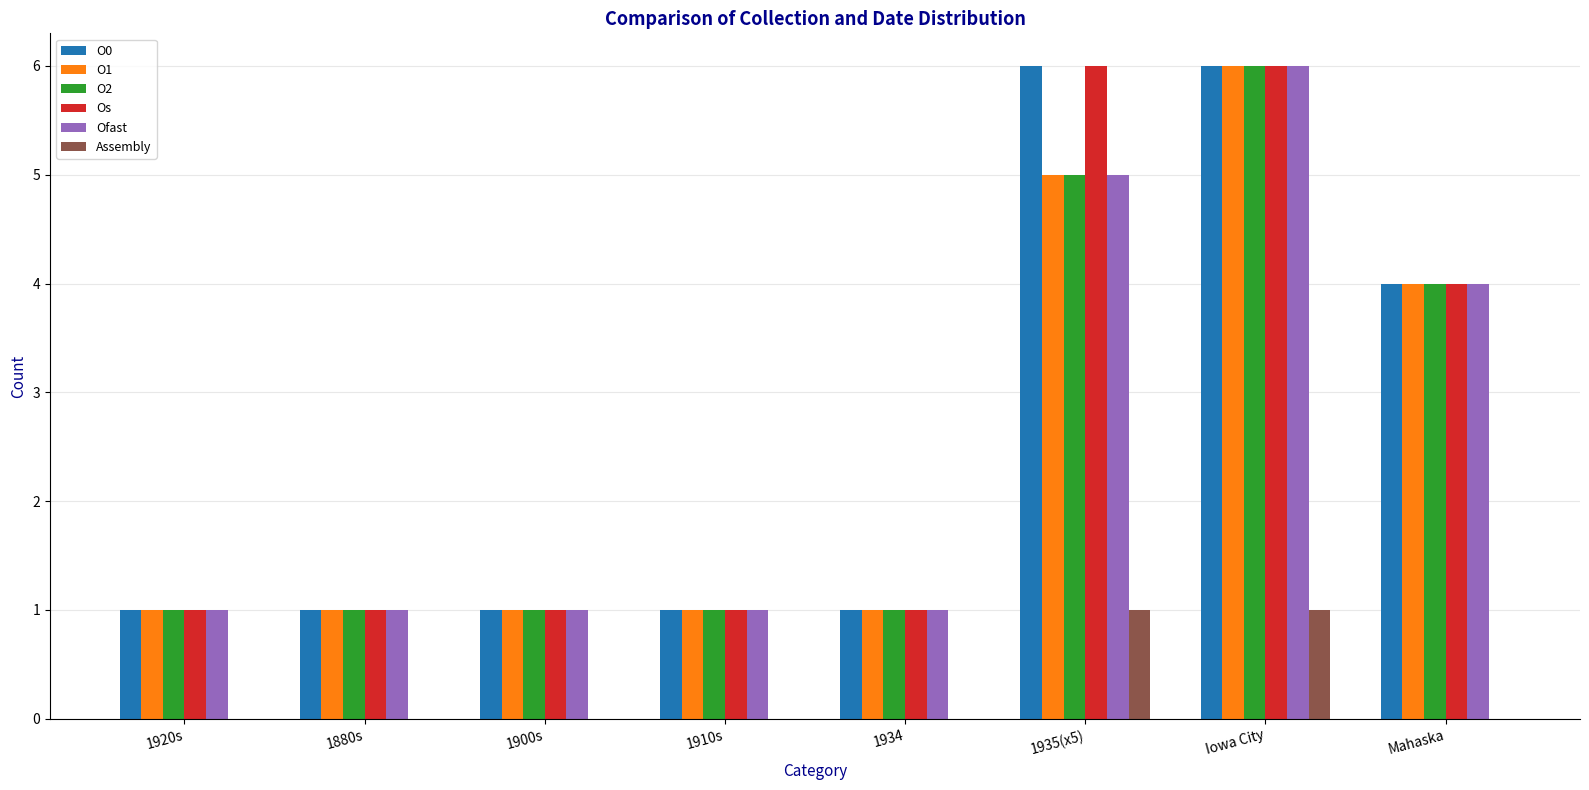

How many data points does each series have?

8